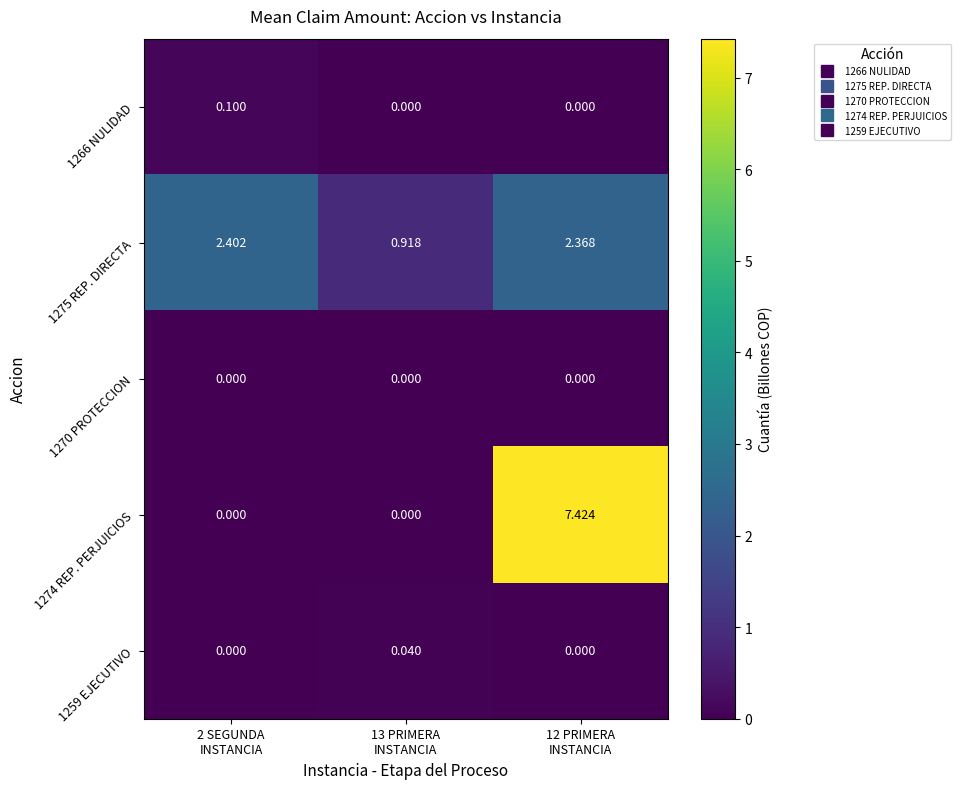

Which series has the largest total across all categories?

1274 REP. PERJUICIOS